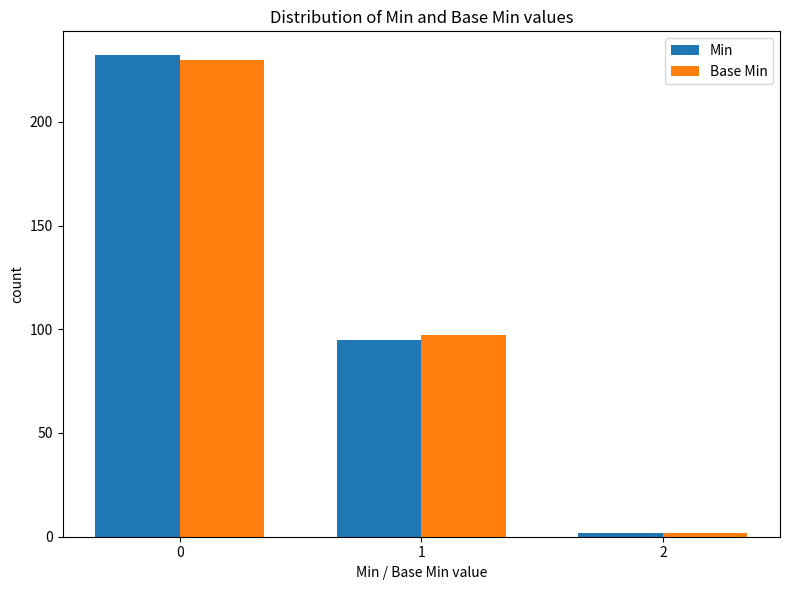

The Base Min series shows 230 at 0. True or false?

True